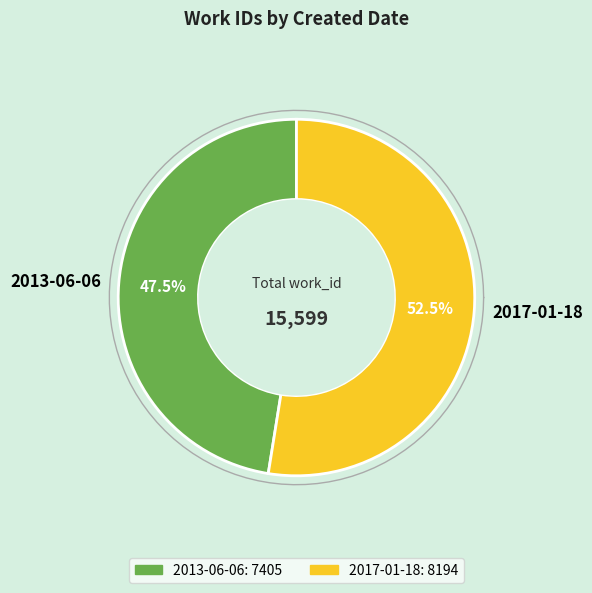

How many slices are in this pie chart?

2